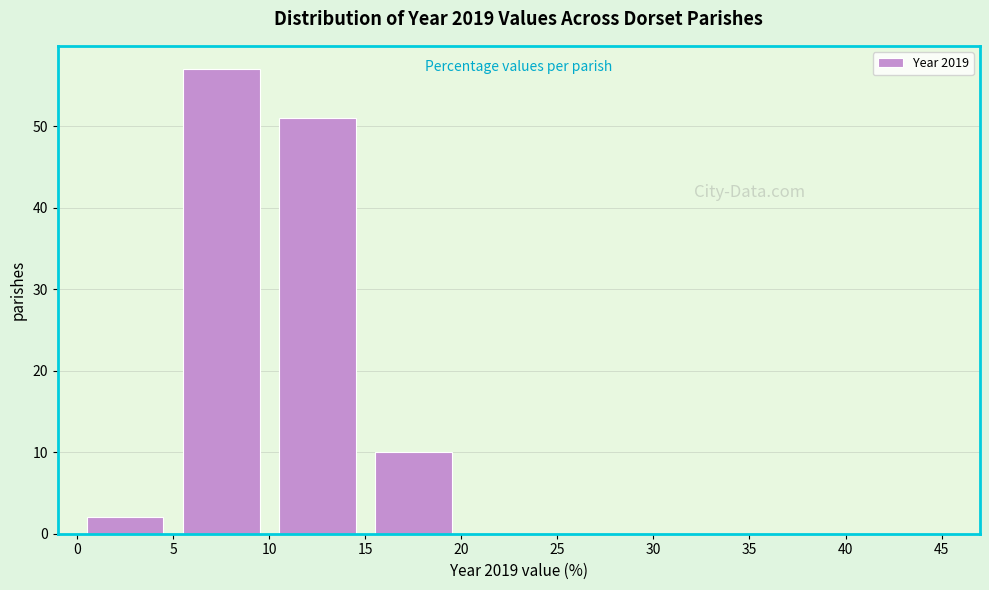

Reading left to right, transcribe this chart: for each bar, give the range it covers on the x-axis and its height. The values are not printed on the chart, so give them approximately, as read against the axis.

0 to 5: 2
5 to 10: 57
10 to 15: 51
15 to 20: 10
20 to 25: 0
25 to 30: 0
30 to 35: 0
35 to 40: 0
40 to 45: 0